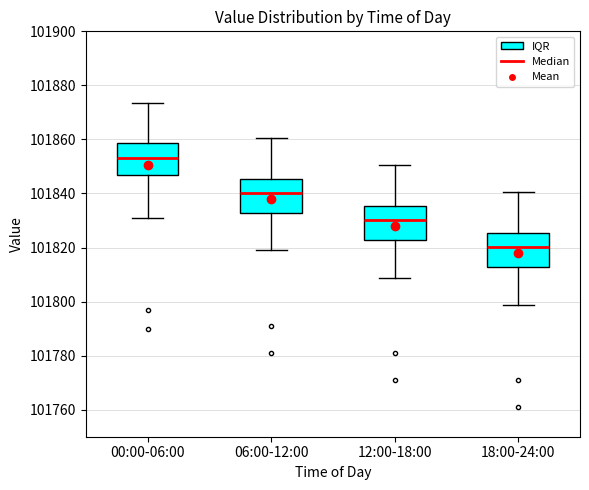

Which box has the highest median line?

00:00-06:00